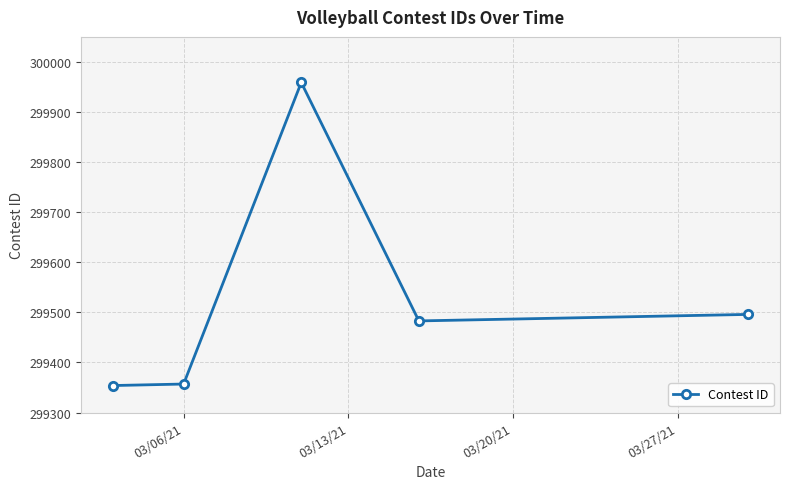

Reading left to right, transcribe all the data shown in this chart.

299354	299357	299959	299483	299496